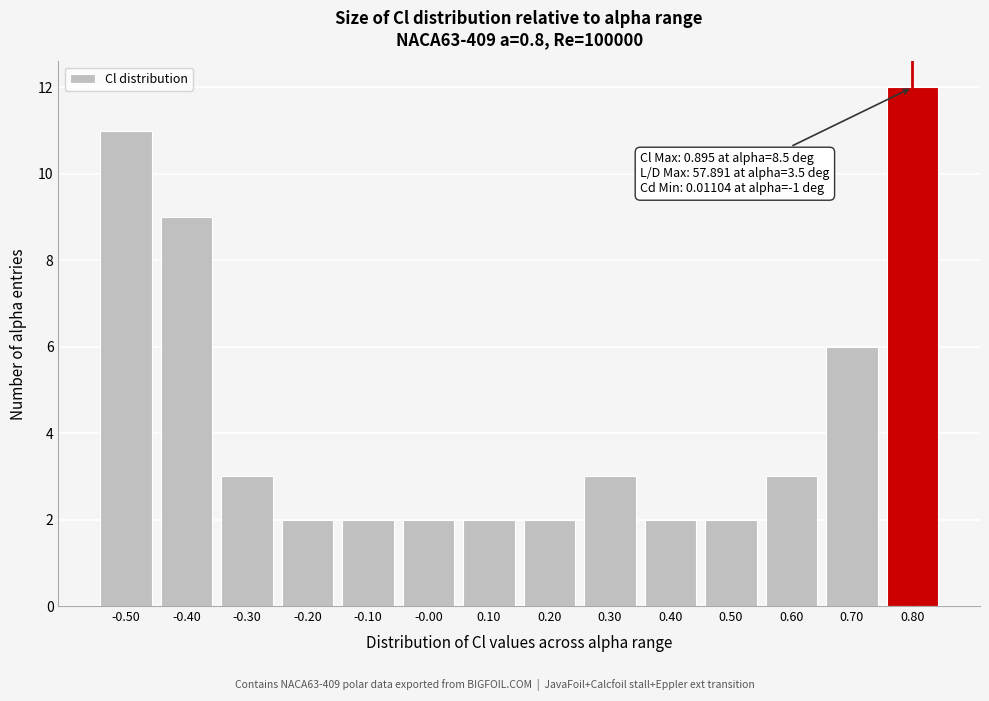

Reading right to left, transcribe all the data shown in this chart.

12	6	3	2	2	3	2	2	2	2	2	3	9	11